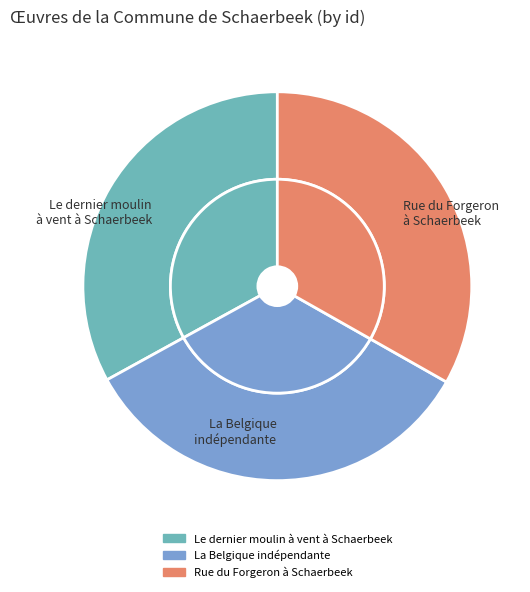

Between Le dernier moulin
à vent à Schaerbeek and Rue du Forgeron
à Schaerbeek, which is larger?

Rue du Forgeron
à Schaerbeek